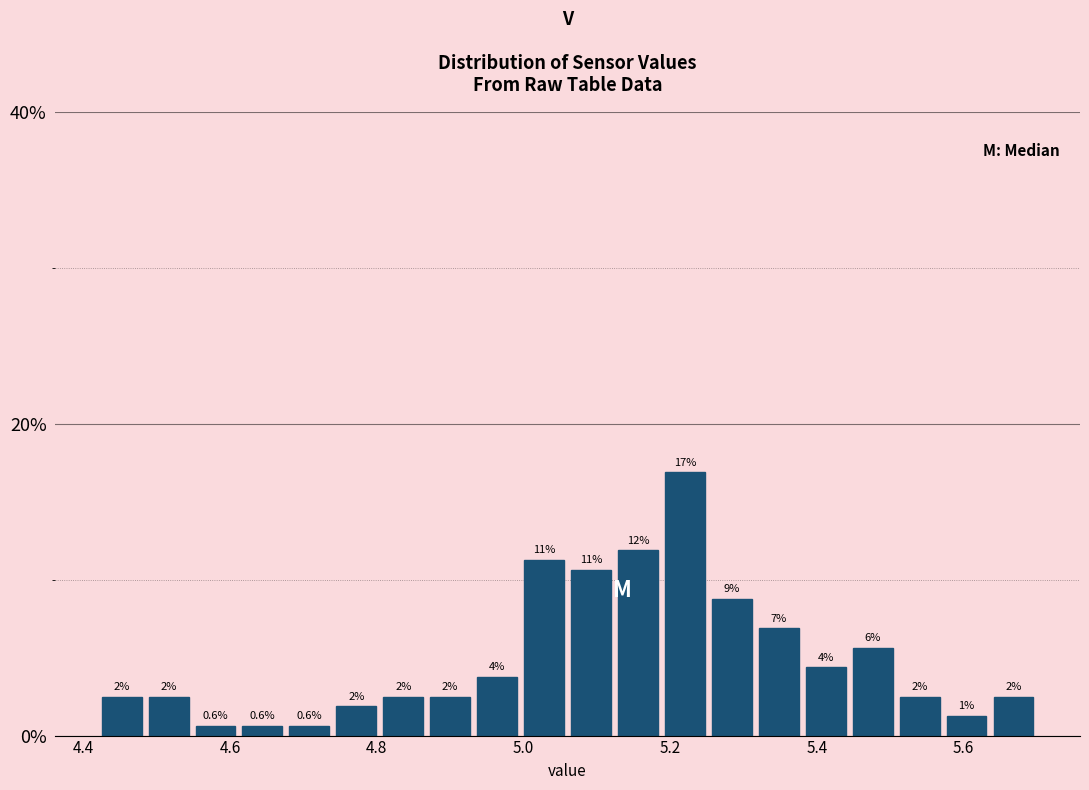

Read against the x-axis, roughly where is the centre of the tallest bar?

5.22